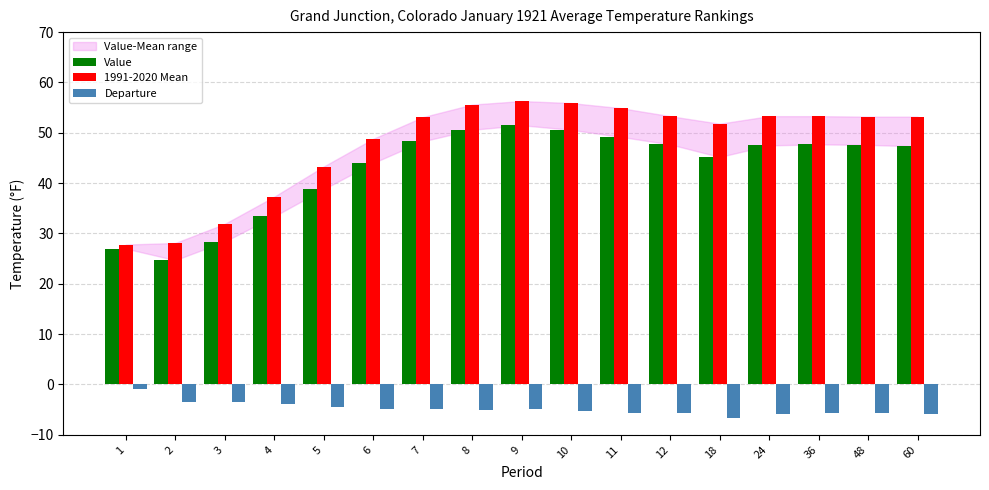

How many distinct data groups are displayed?

3